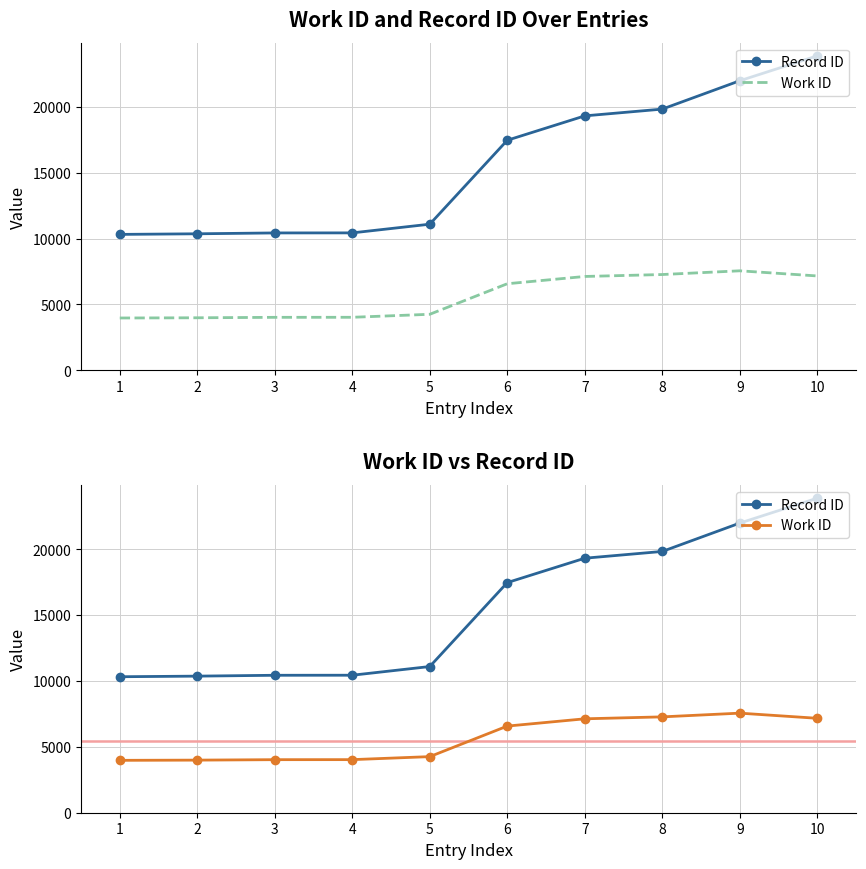

Rank the categories by Work ID value from highest to lowest.

9, 8, 10, 7, 6, 5, 4, 3, 2, 1